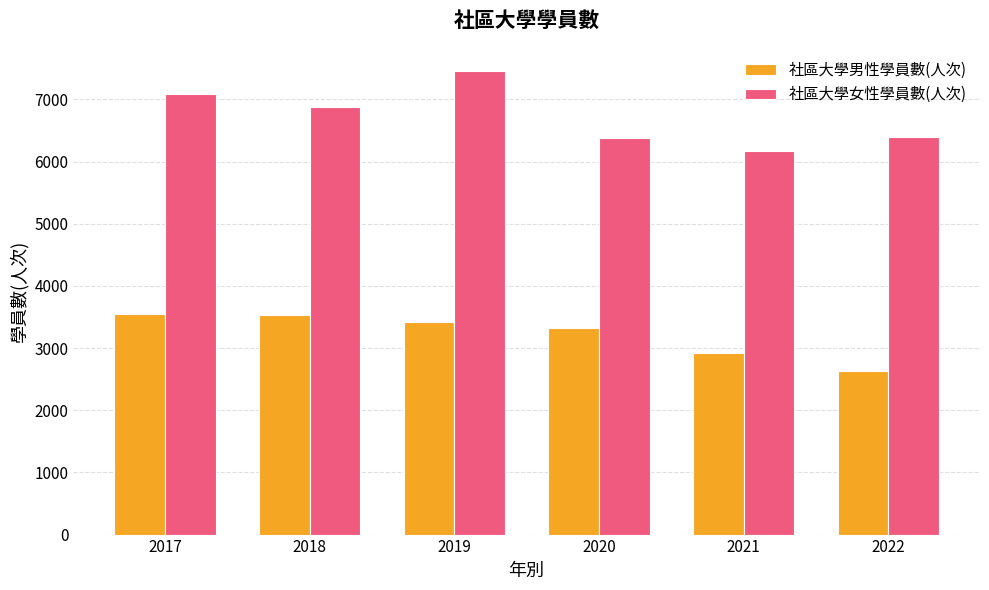

What is the difference between the maximum and second lowest values in the 社區大學女性學員數(人次) series?

1079